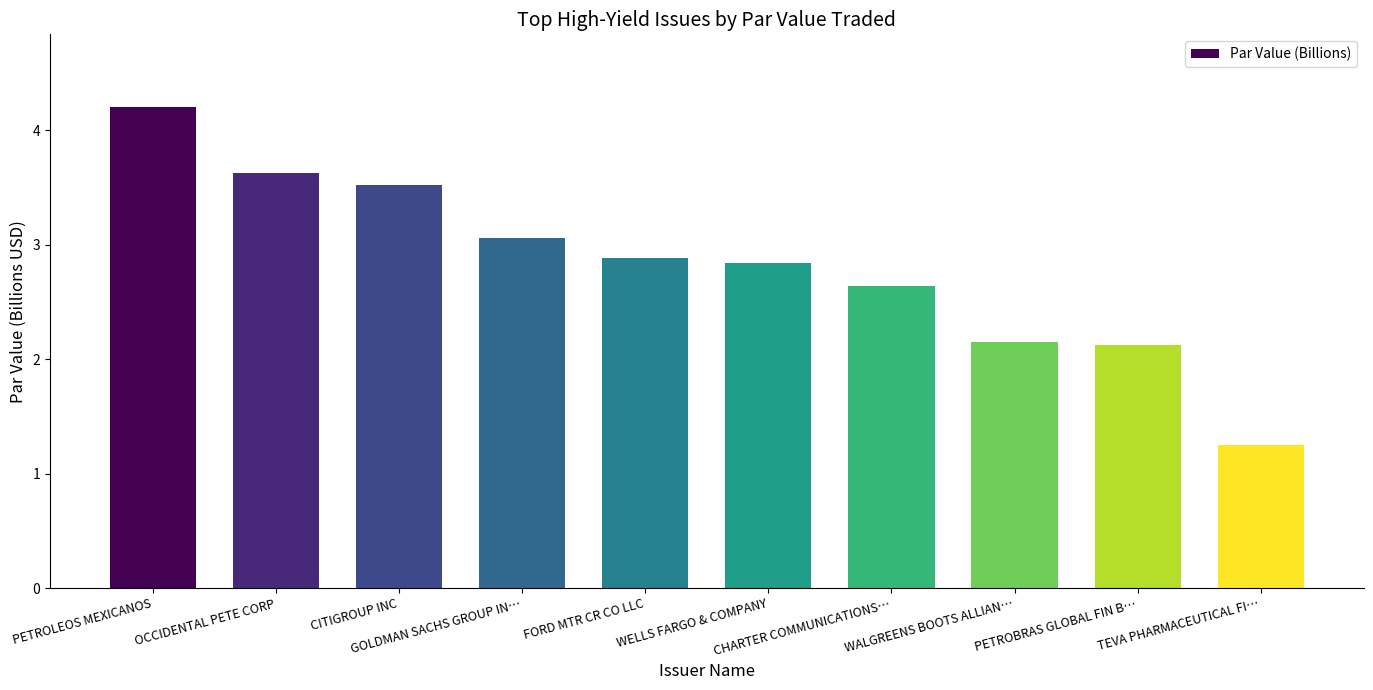

What is the ratio of the value at OCCIDENTAL PETE CORP to the value at PETROLEOS MEXICANOS?

0.9